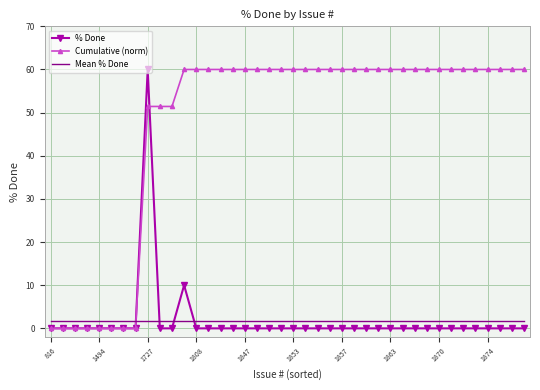

How many times do Mean % Done and % Done cross each other?

4